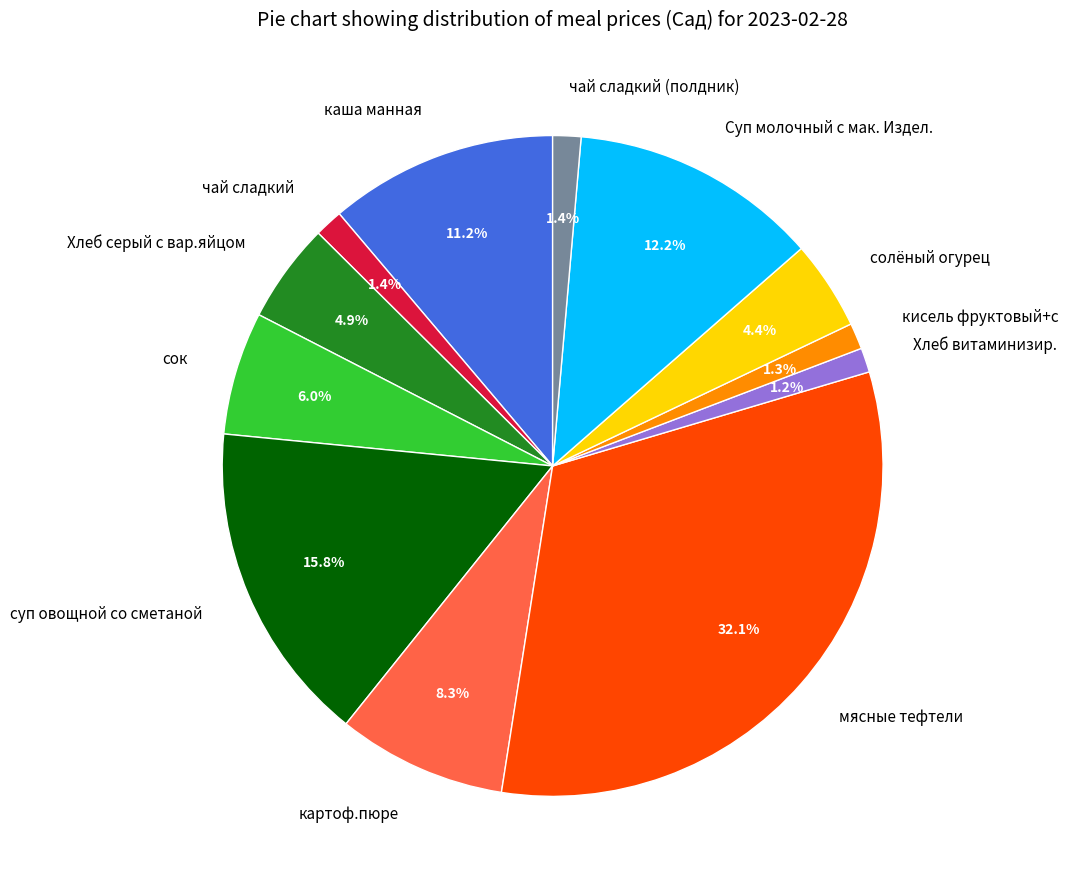

To the nearest percent, what portion does мясные тефтели represent?

32%